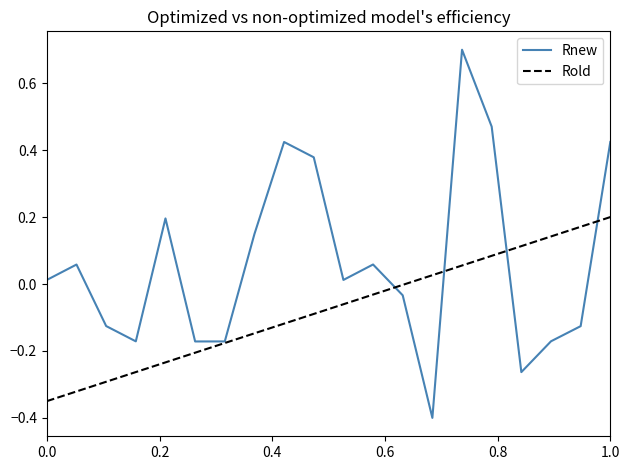

Which series has the widest spread of values?

Rnew